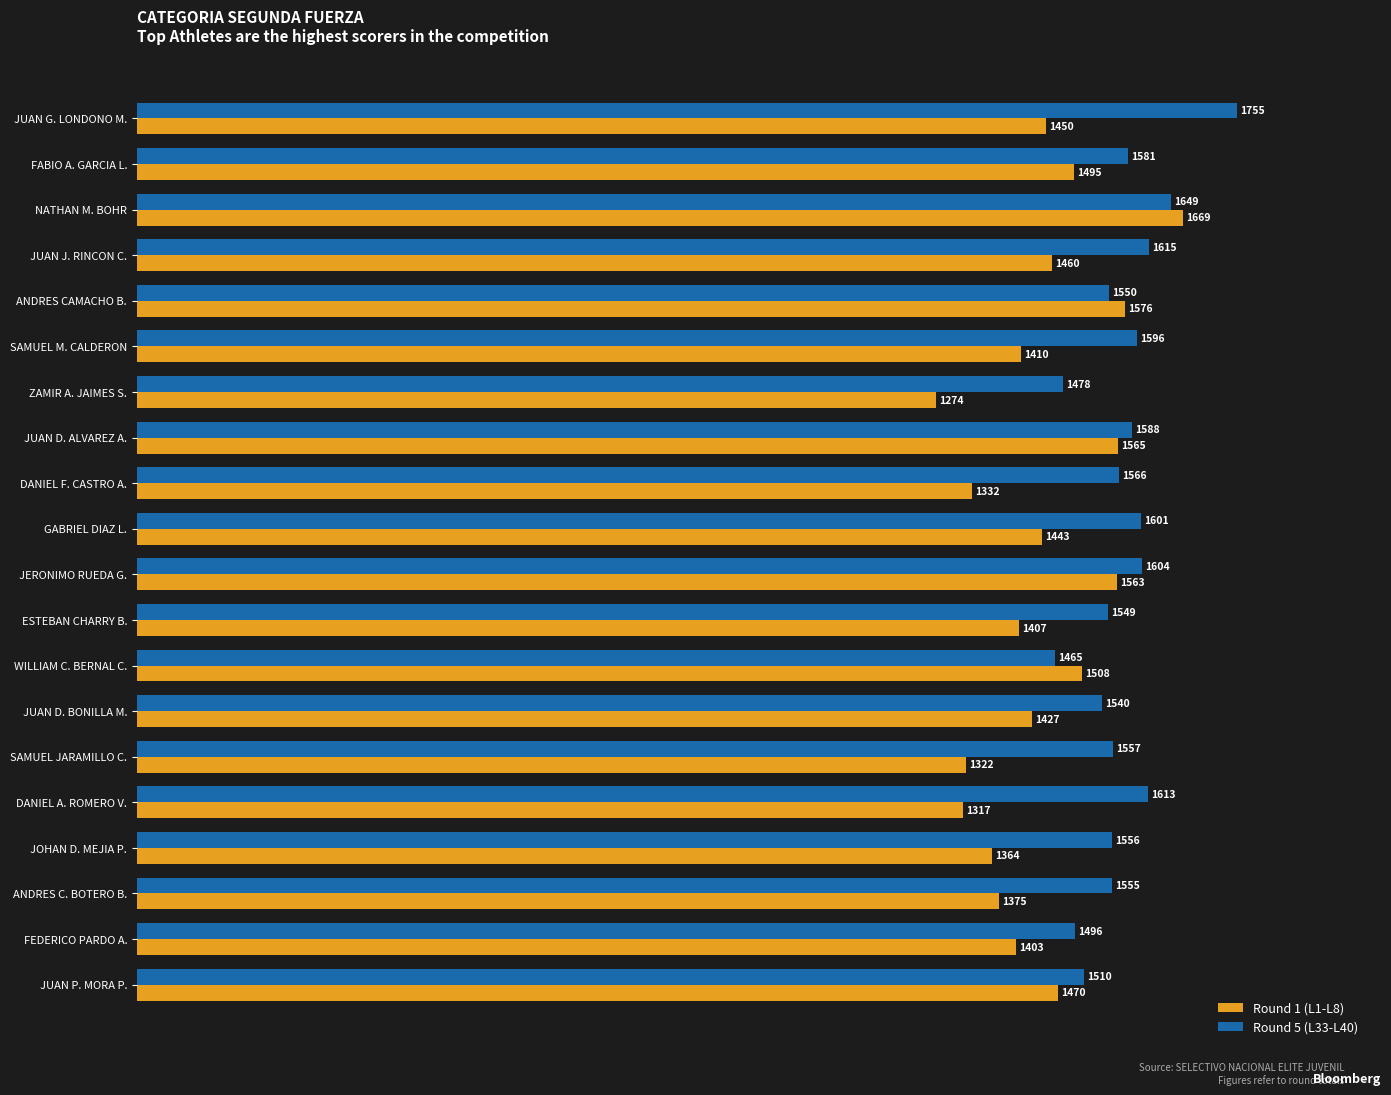

Rank the series by their maximum value, from lowest to highest.

Round 1 (L1-L8), Round 5 (L33-L40)